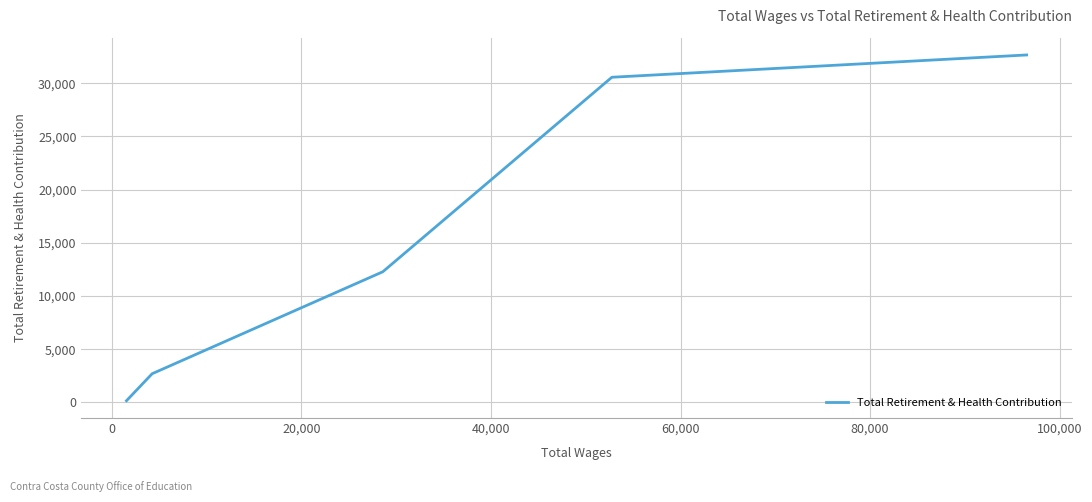

What is the difference between the maximum and minimum values?

32493